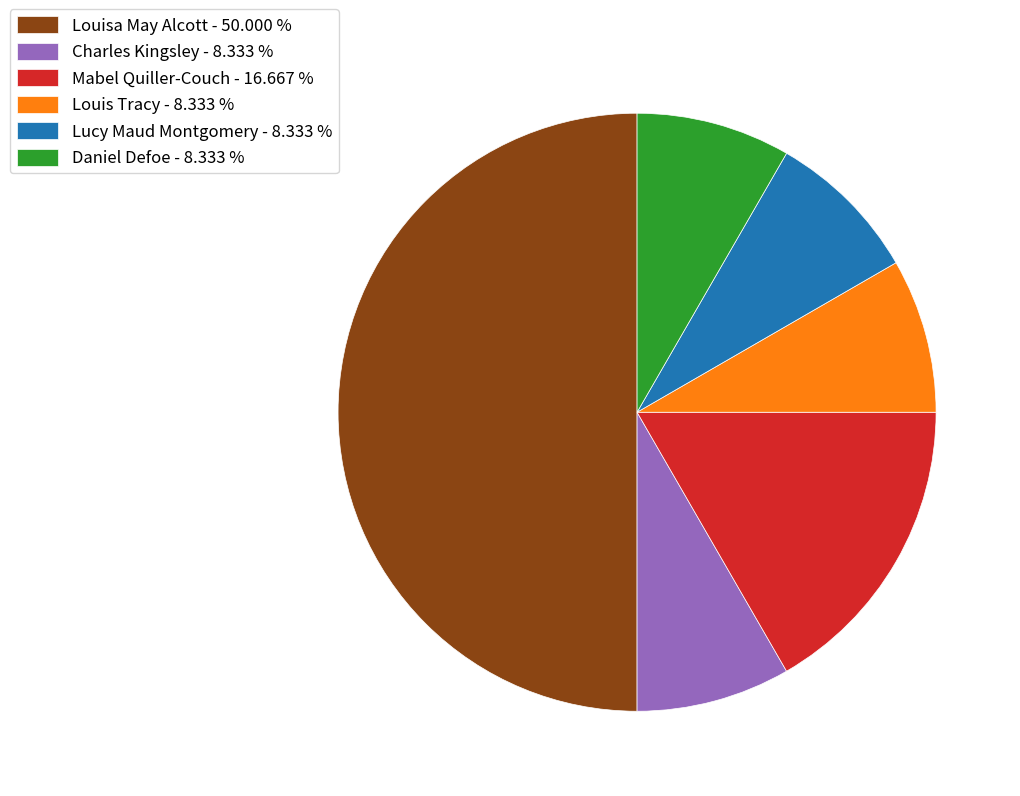

What is the ratio of the value at Daniel Defoe - 8.333 % to the value at Charles Kingsley - 8.333 %?

1.0